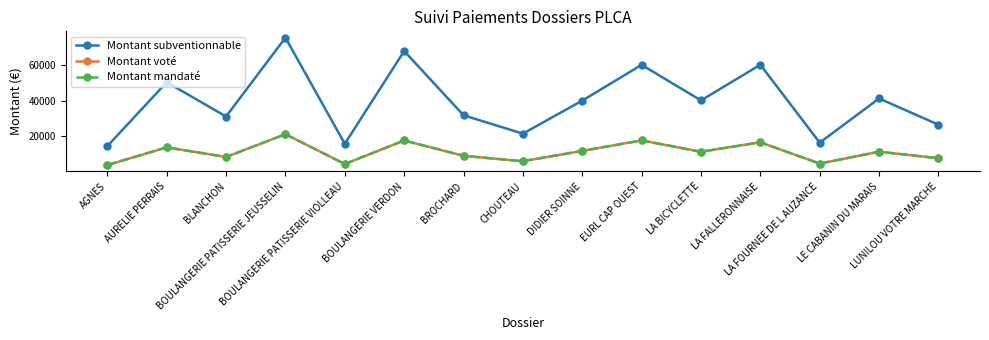

What is the difference between the second highest and second lowest values in the Montant mandaté series?

13140.0